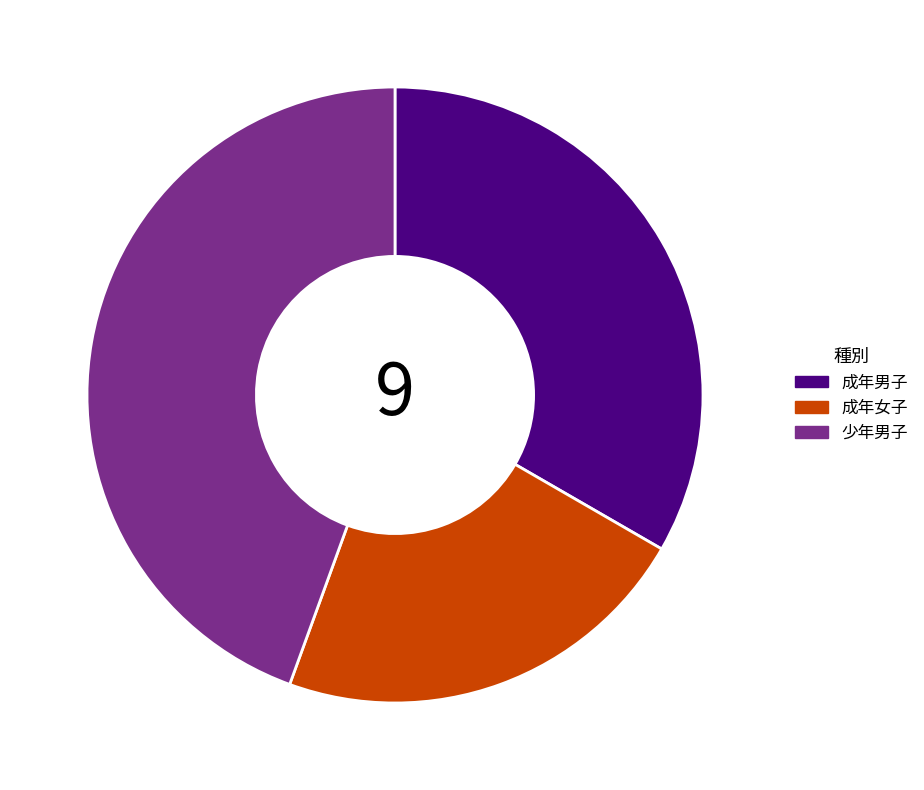

Rank the categories by value from lowest to highest.

成年女子, 成年男子, 少年男子